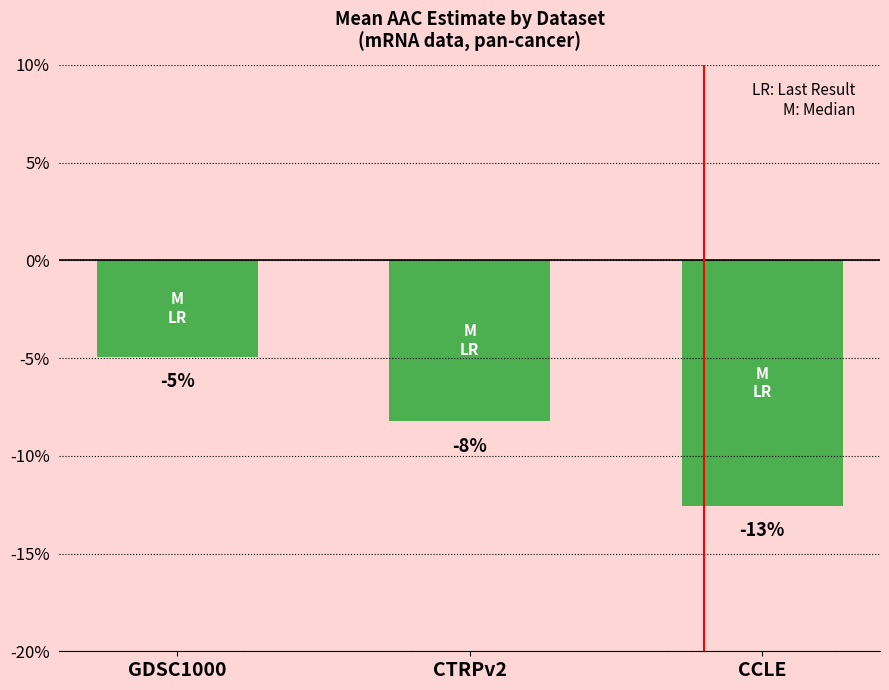

True or false: the data shows -0.2 at CCLE.

False